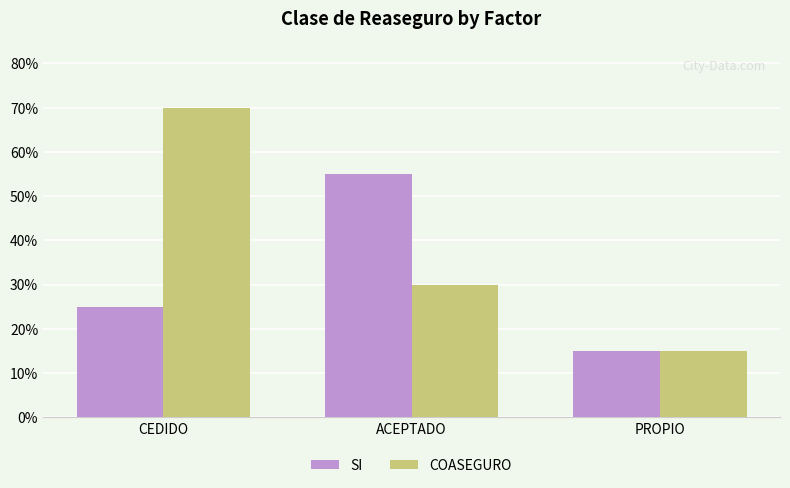

What is the label of the 2nd bar from the left?

ACEPTADO